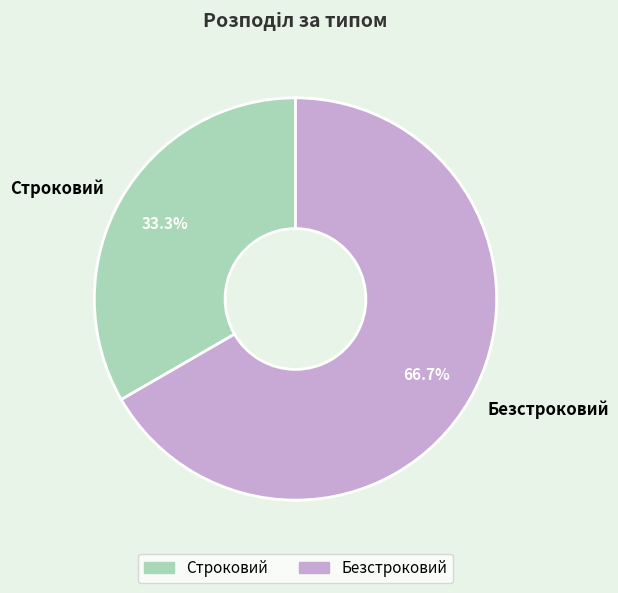

Is it true that Безстроковий is 67% of the pie?

True